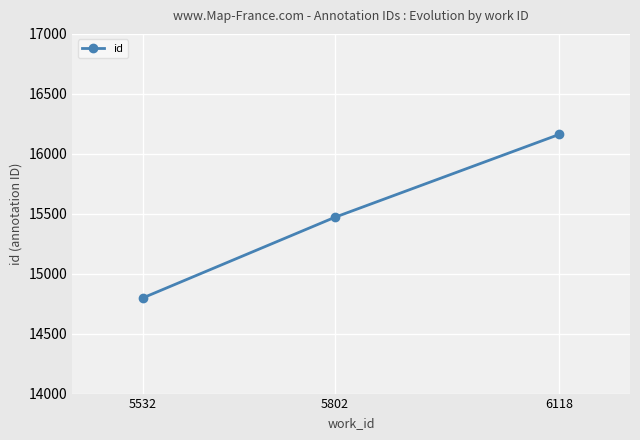

What is the approximate value at 5802?

15470